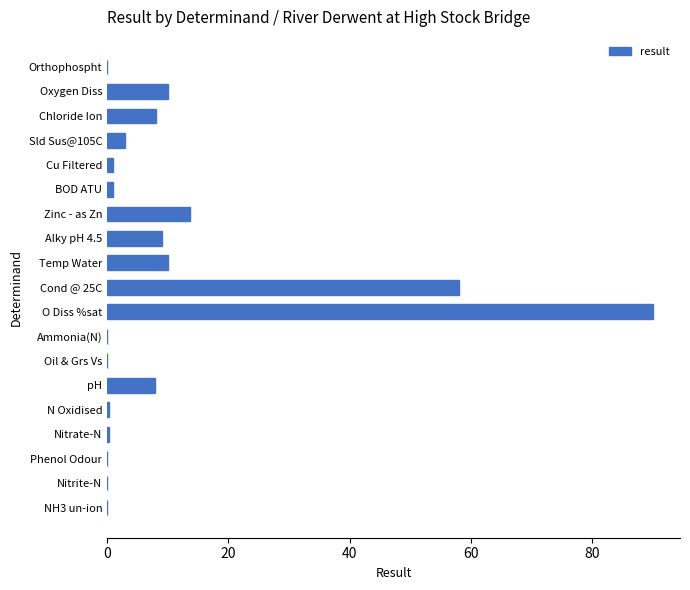

Are the bars grouped side by side (vs. stacked)?

No